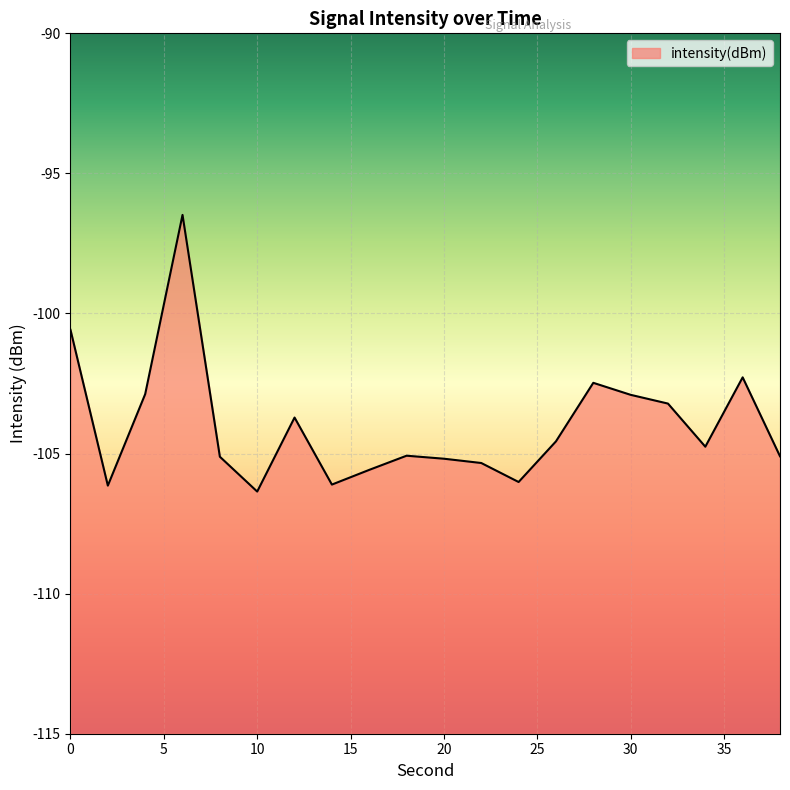

What is the smallest value displayed?

-106.4